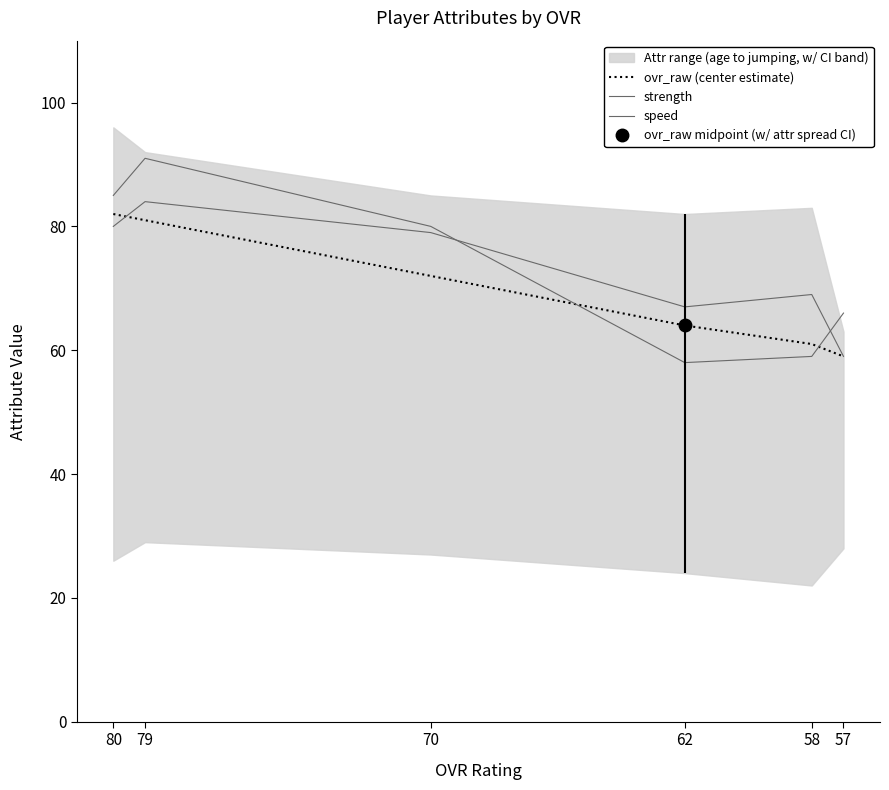

In speed, how many points are lower than both neighbors (excluding endpoints)?

1